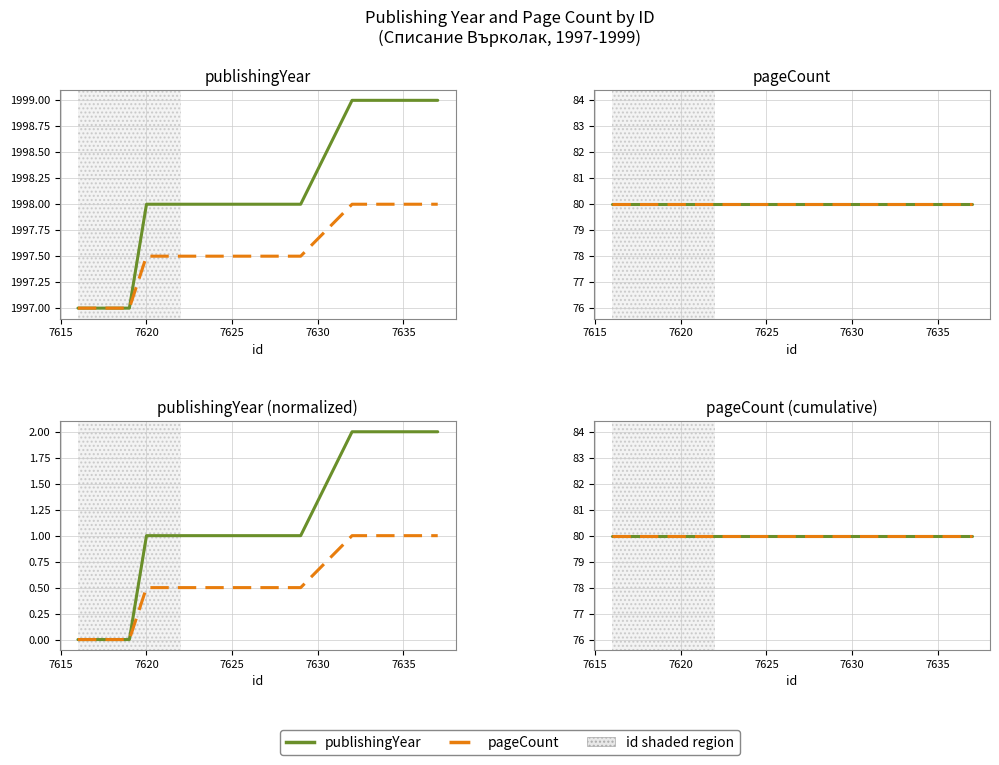

What is the sum of the publishingYear values at 7630 and 7615?

1